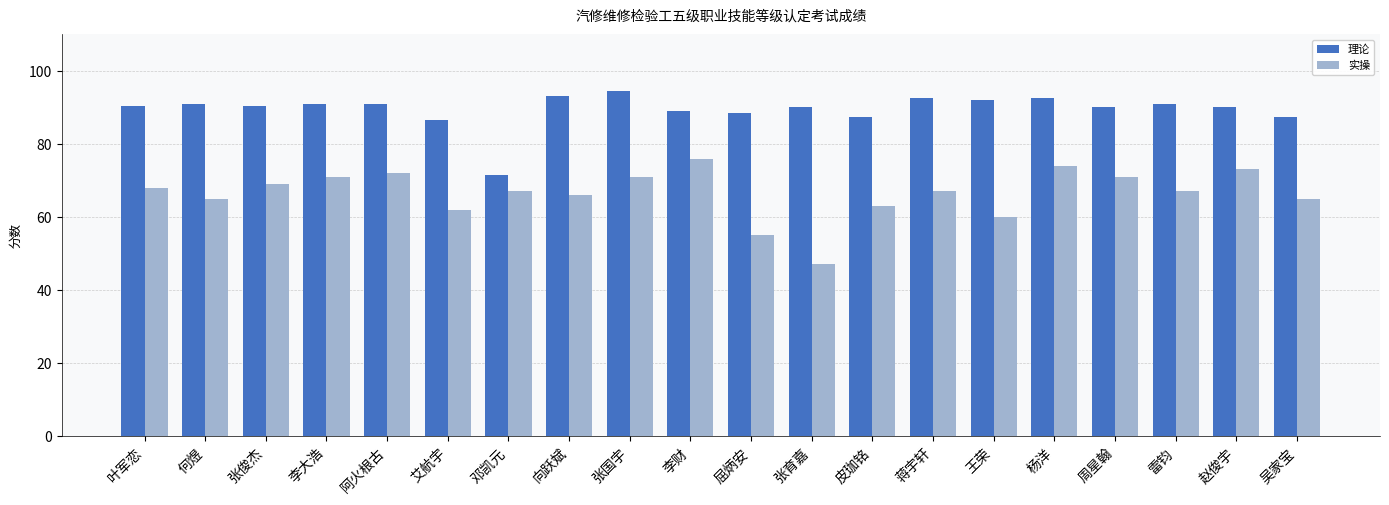

What is the maximum value shown in the chart?

94.5